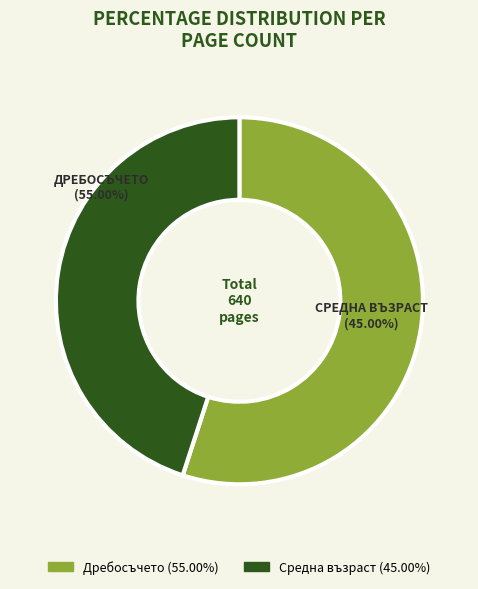

To the nearest percent, what is the combined percentage of Дребосъчето (ID 14079) and Средна възраст (ID 6864)?

100%